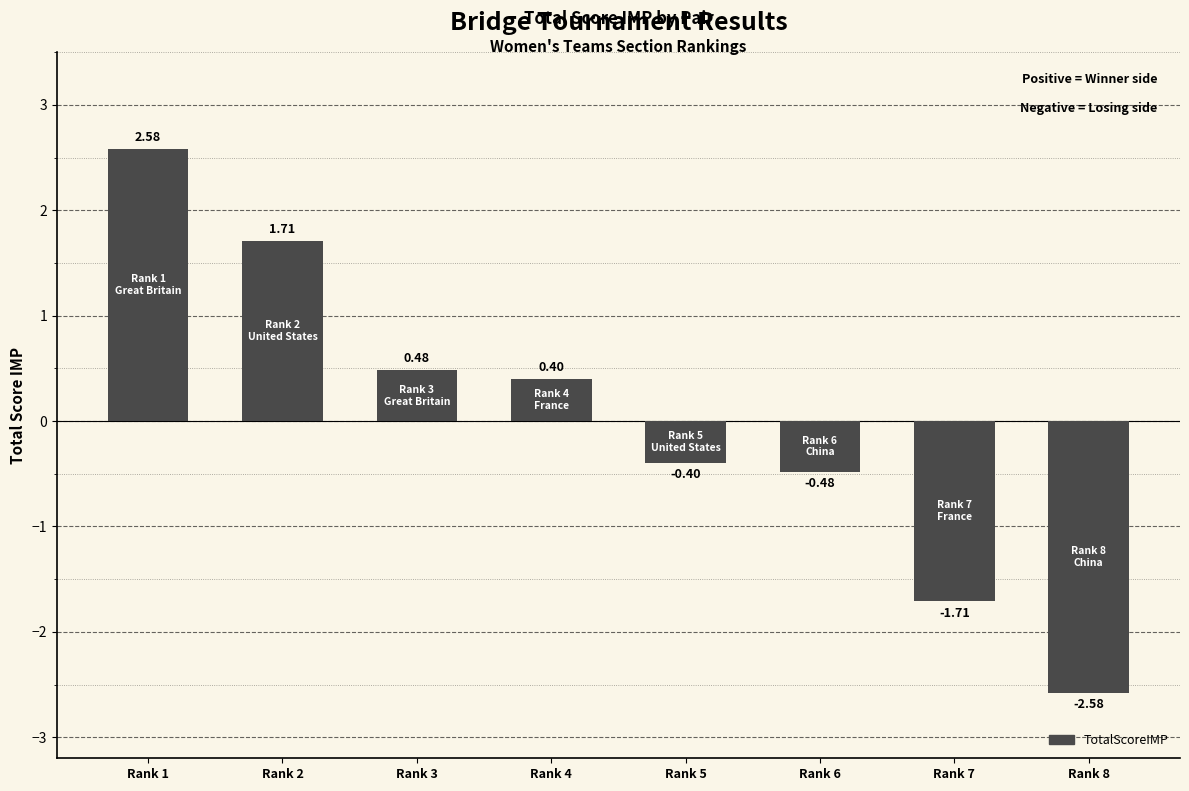

Are the bars horizontal?

No